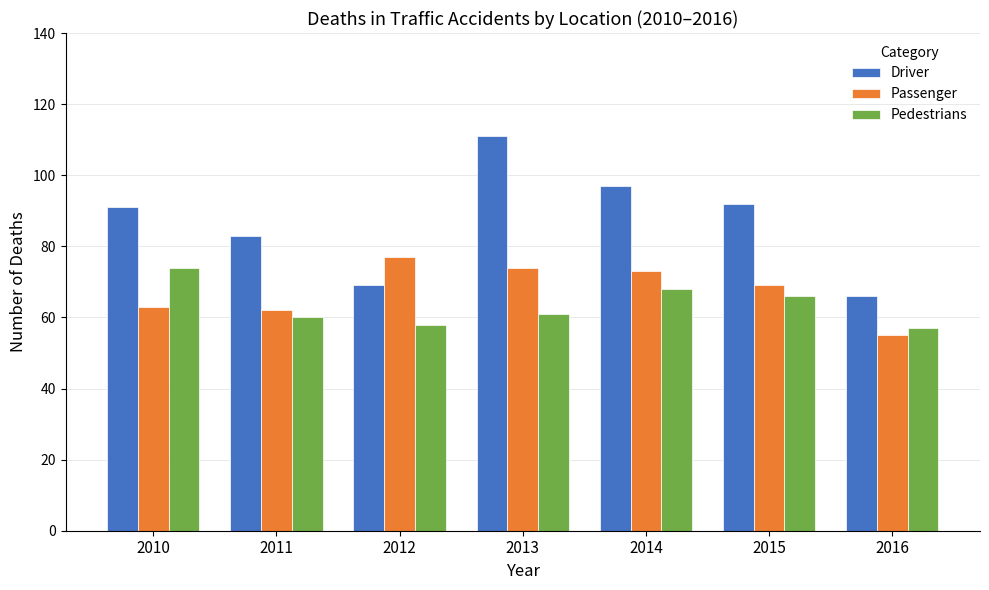

What is the value of the Driver bar at the 6th from the left?

92